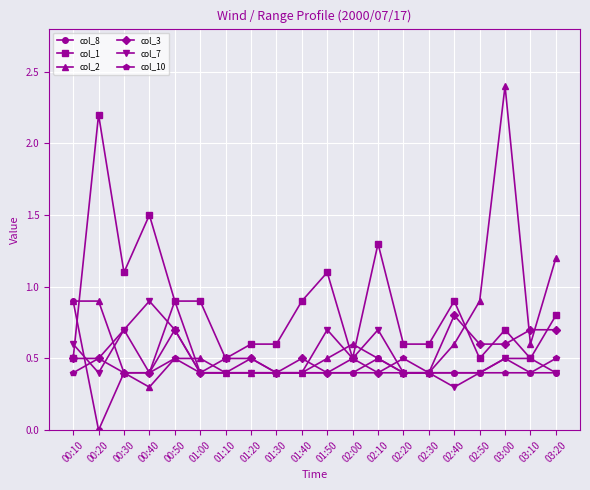

Is this an area chart (filled region under the line)?

No